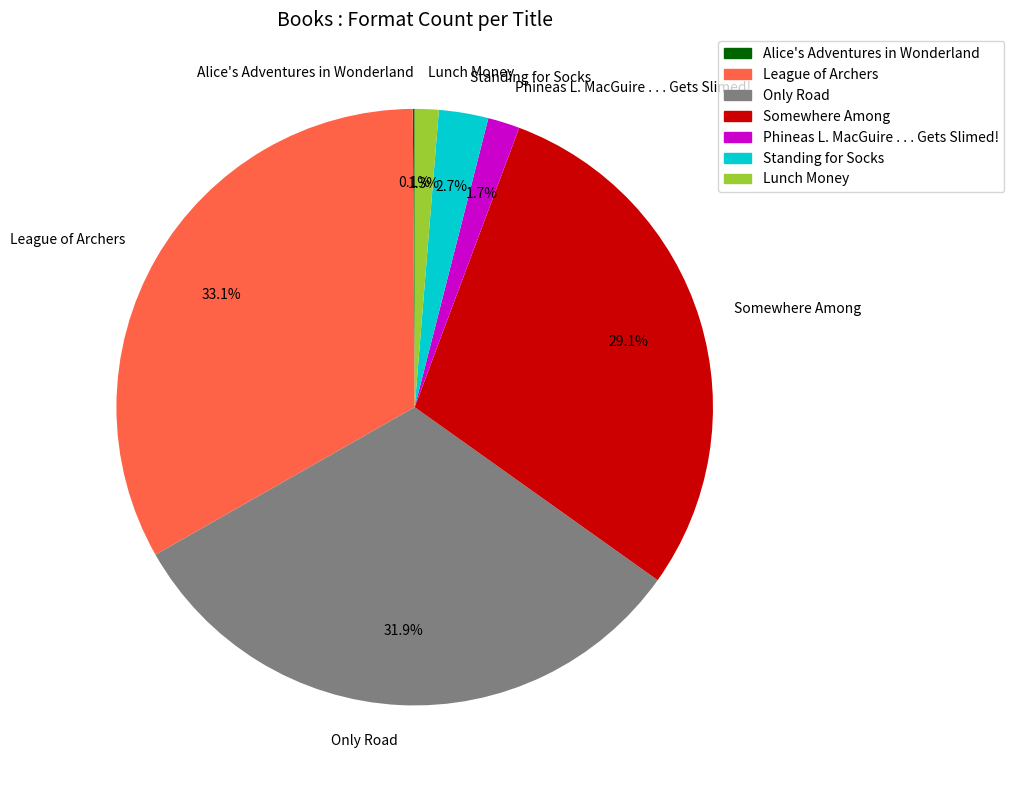

Does any single category account for the majority?

No